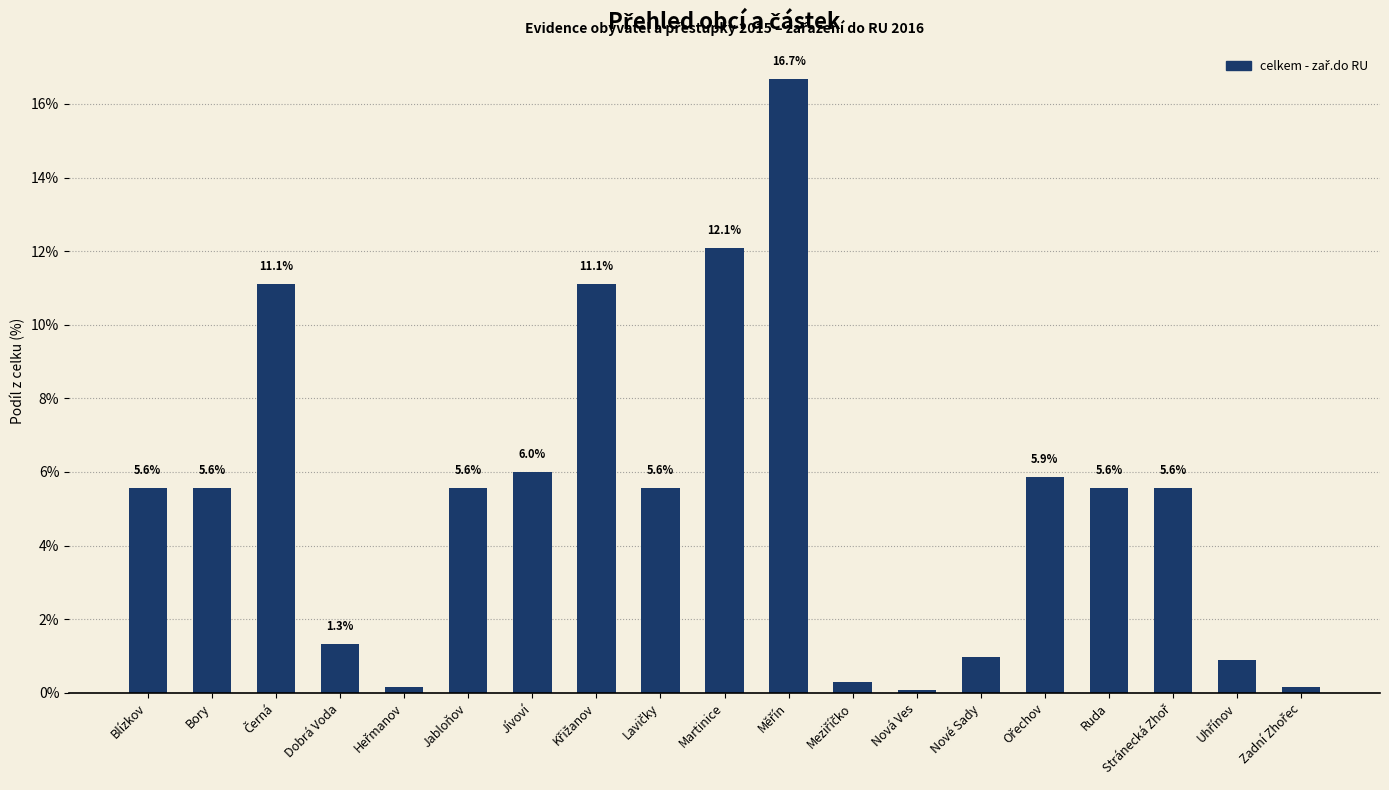

What is the label of the 10th bar from the left?

Martinice